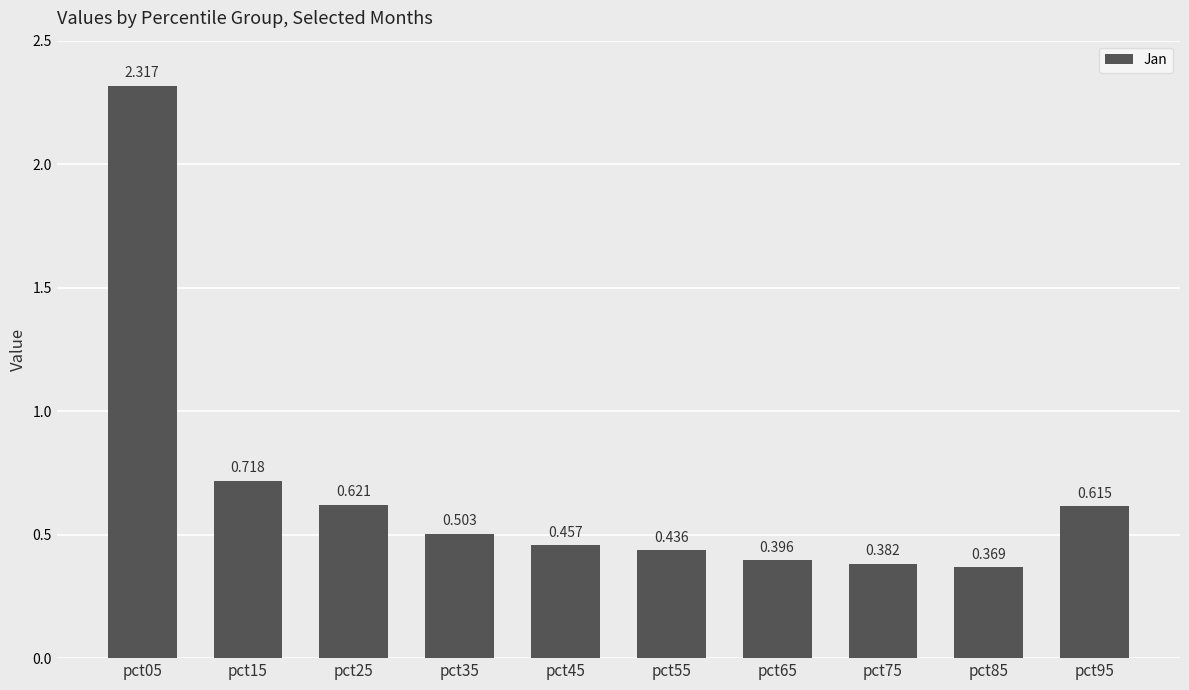

True or false: the data shows 0.8 at pct35.

False